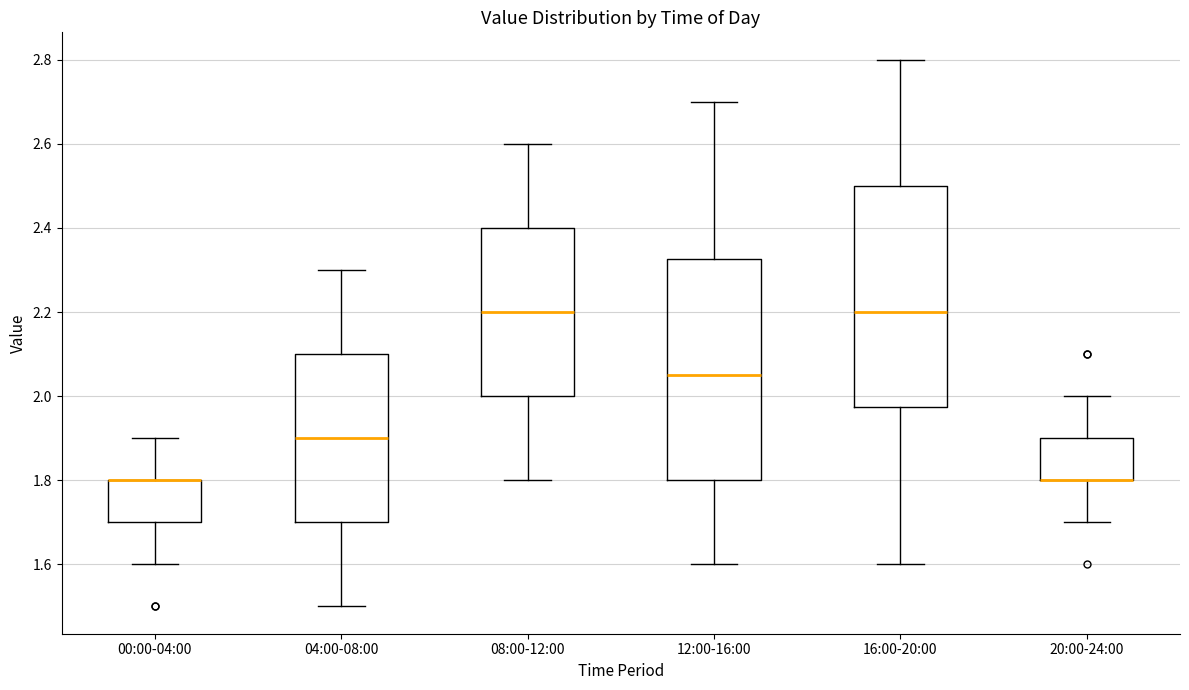

Reading left to right, transcribe this box plot: for each box, give where its median line is, the range the box spans, and where its two whiskers end, as read against the y-axis. The values are not printed on the chart, so give them approximately, as read against the axis.

00:00-04:00: median 1.80 (drawn on the box's upper edge), box 1.70 to 1.80, whiskers 1.60 to 1.90
04:00-08:00: median 1.90, box 1.70 to 2.10, whiskers 1.50 to 2.30
08:00-12:00: median 2.20, box 2.00 to 2.40, whiskers 1.80 to 2.60
12:00-16:00: median 2.06, box 1.80 to 2.32, whiskers 1.60 to 2.70
16:00-20:00: median 2.20, box 1.98 to 2.50, whiskers 1.60 to 2.80
20:00-24:00: median 1.80 (drawn on the box's lower edge), box 1.80 to 1.90, whiskers 1.70 to 2.00